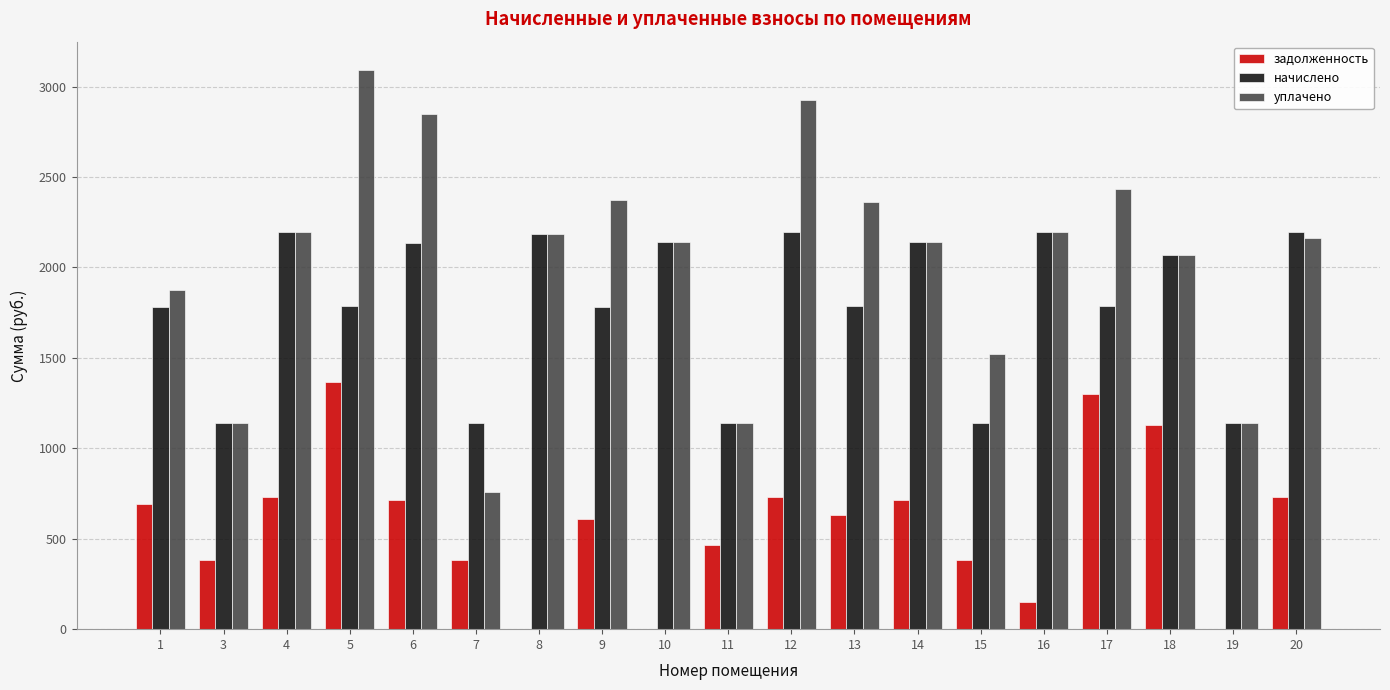

What is the total value across all series at 3?

2658.3